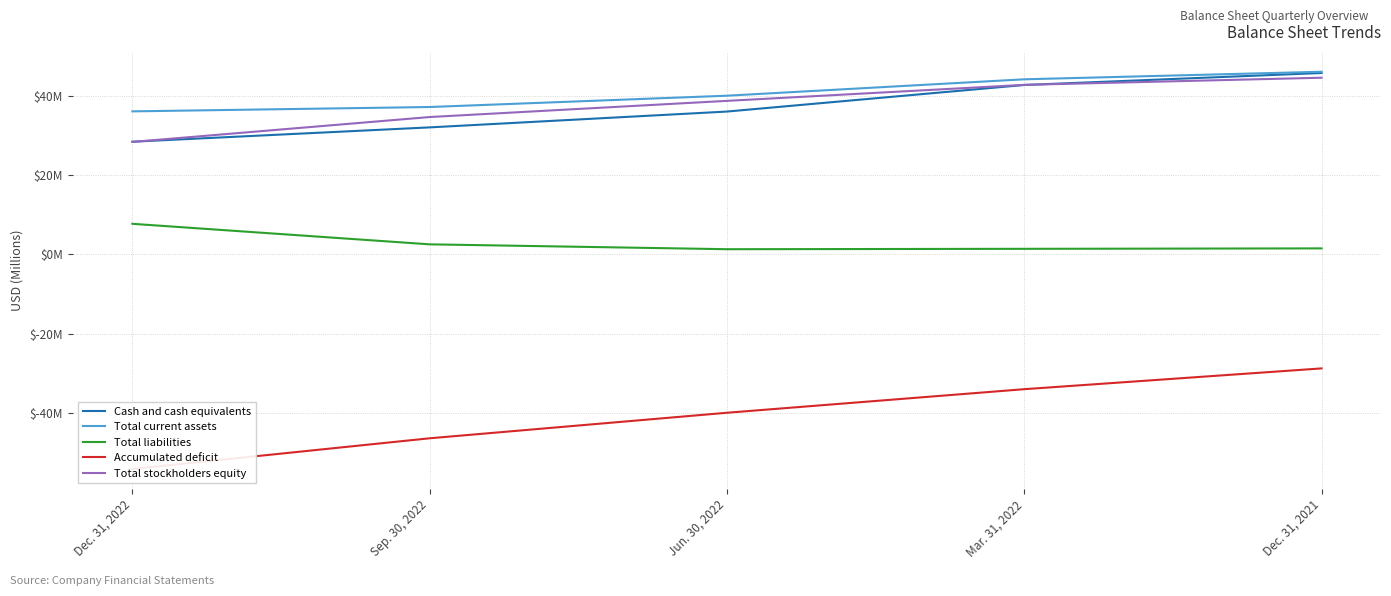

Which label corresponds to the largest value in the chart?

Dec. 31, 2021